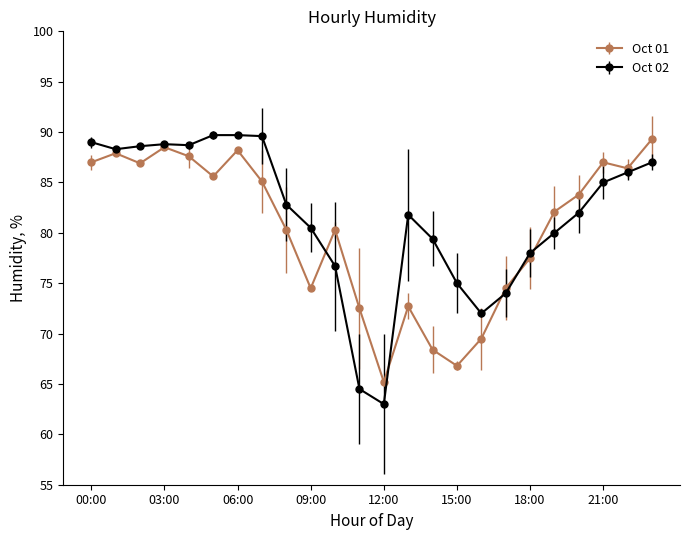

True or false: Oct 02 has more than 0 interior local peaks.

True